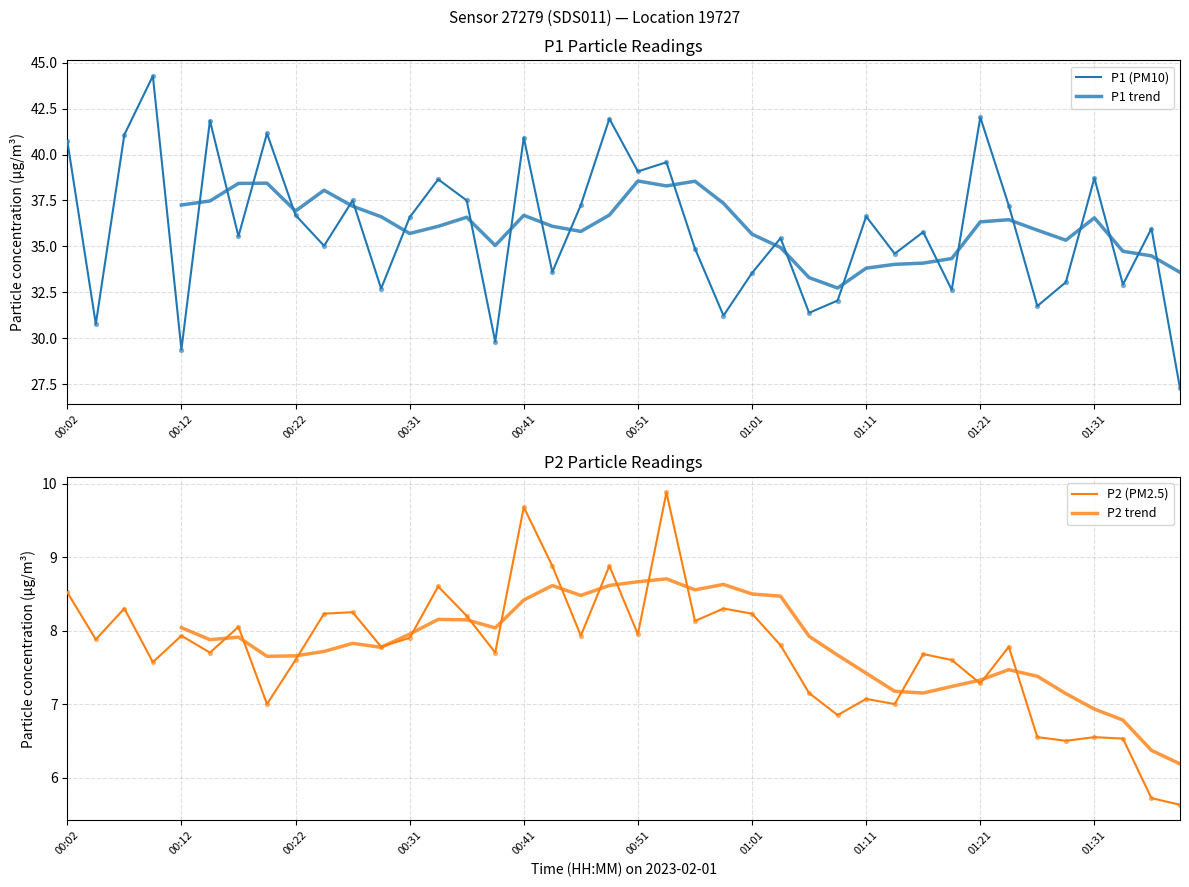

Which series contains the lowest Y value?

P2